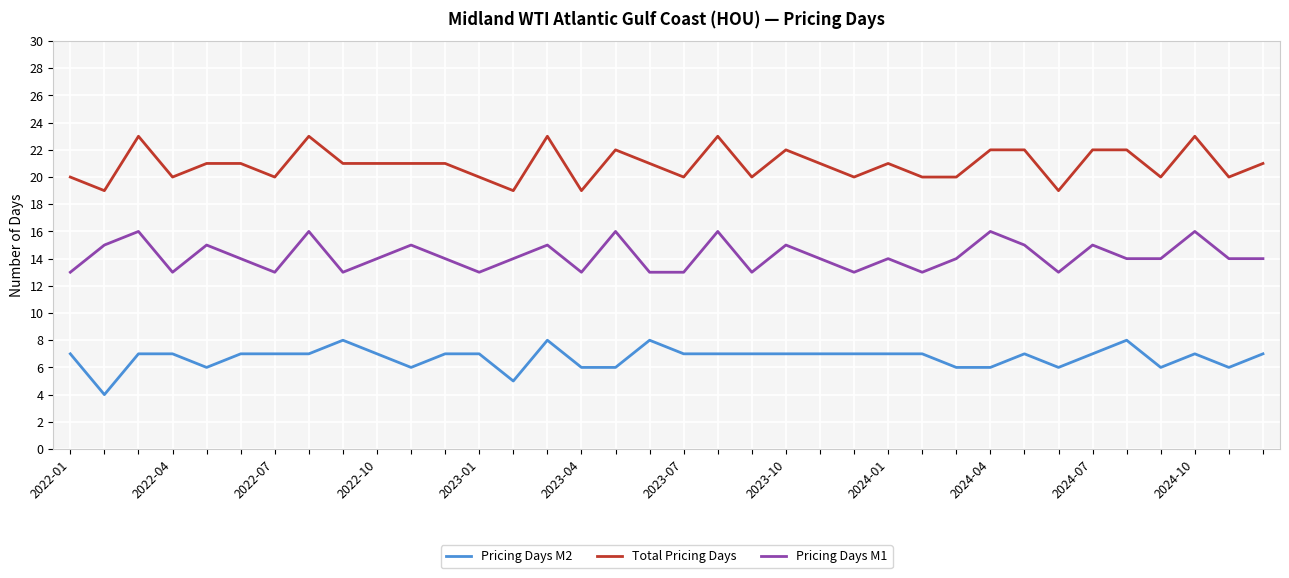

What is the lowest value of the Pricing Days M2 series?

4